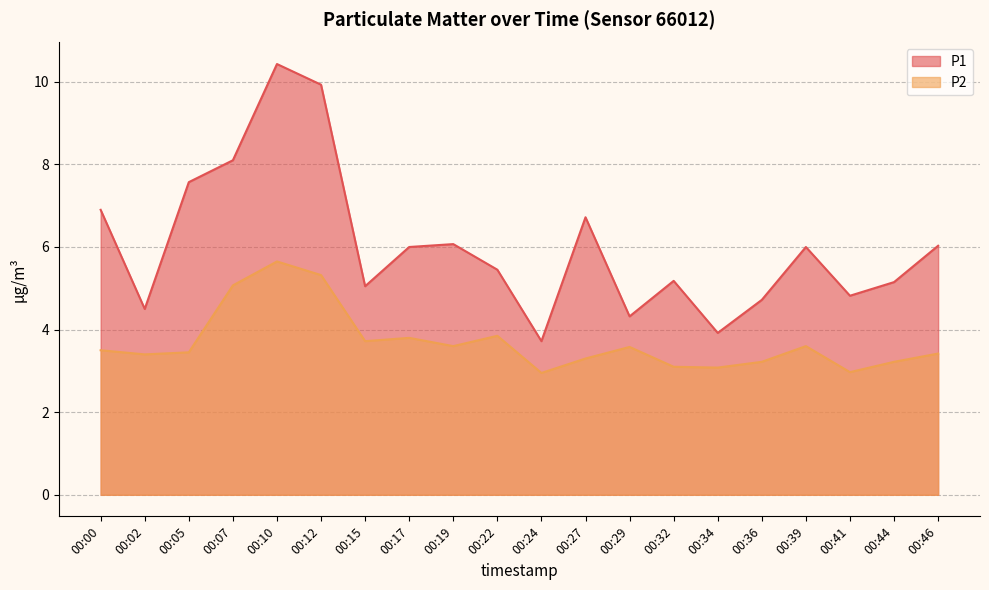

Which series changed the most between 00:29 and 00:46?

P1